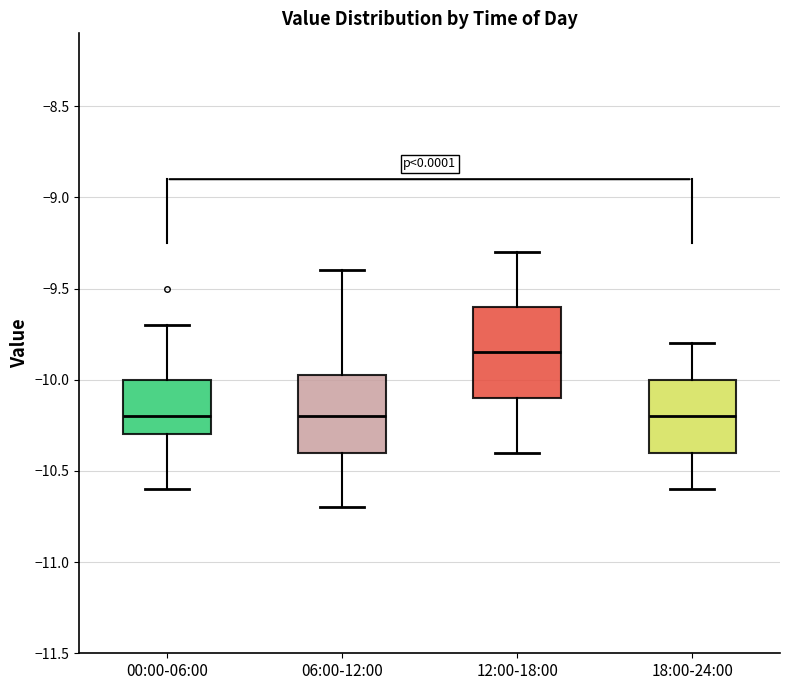

Which box is the tallest, from its lower edge to its upper edge?

12:00-18:00